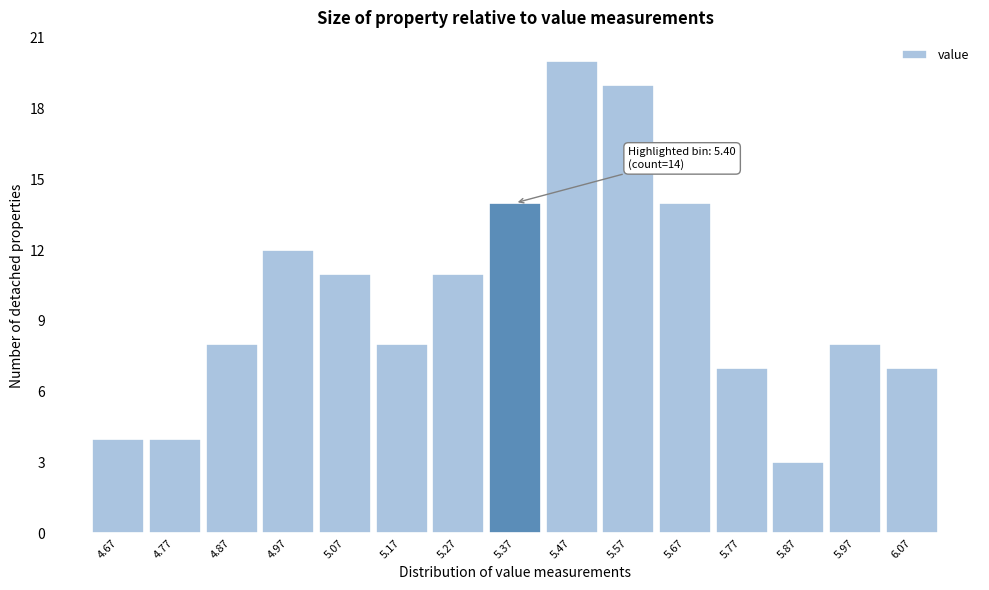

Reading right to left, extract all data points from this chart.

6.07=7	5.97=8	5.87=3	5.77=7	5.67=14	5.57=19	5.47=20	5.37=14	5.27=11	5.17=8	5.07=11	4.97=12	4.87=8	4.77=4	4.67=4